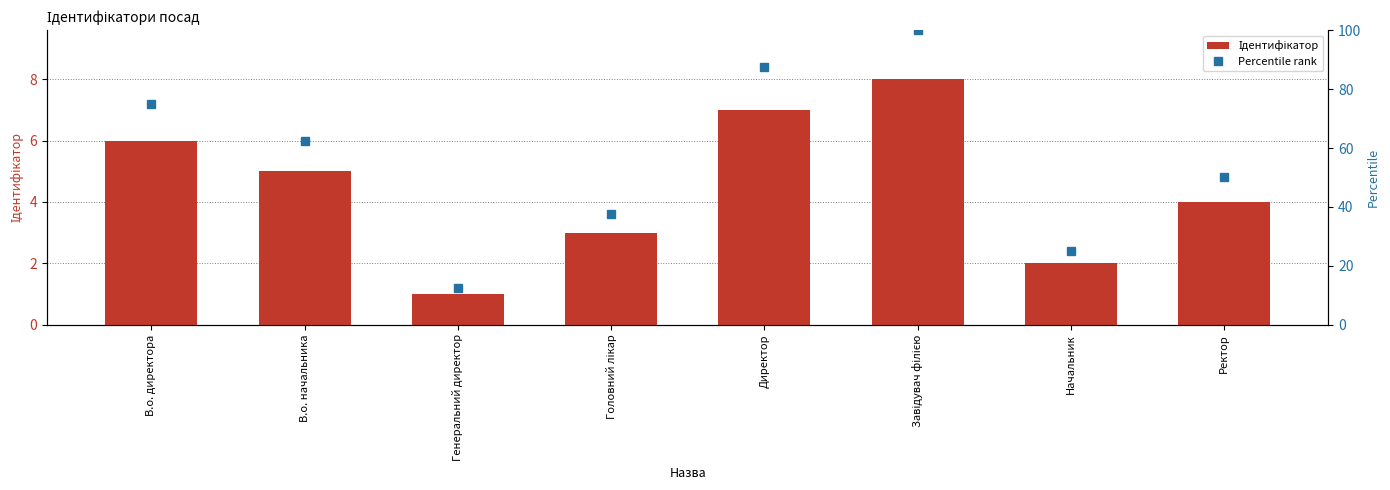

Reading left to right, list all the values displayed in this chart.

Ідентифікатор: В.о. директора=6.0	В.о. начальника=5.0	Генеральний директор=1.0	Головний лікар=3.0	Директор=7.0	Завідувач філією=8.0	Начальник=2.0	Ректор=4.0
Percentile rank: В.о. директора=75.0	В.о. начальника=62.5	Генеральний директор=12.5	Головний лікар=37.5	Директор=87.5	Завідувач філією=100.0	Начальник=25.0	Ректор=50.0